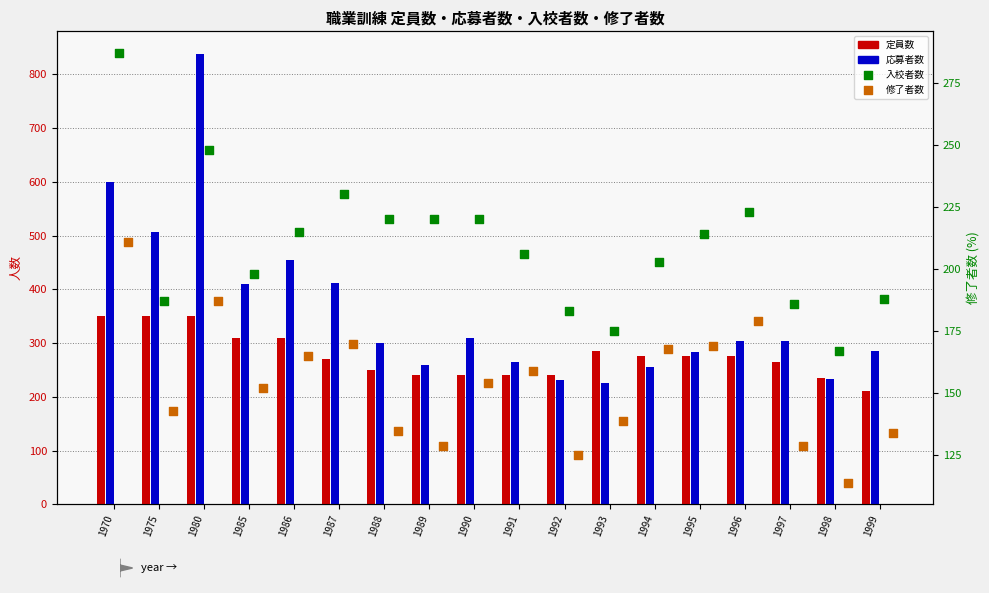

At which category is the sum across all series the highest?

1980